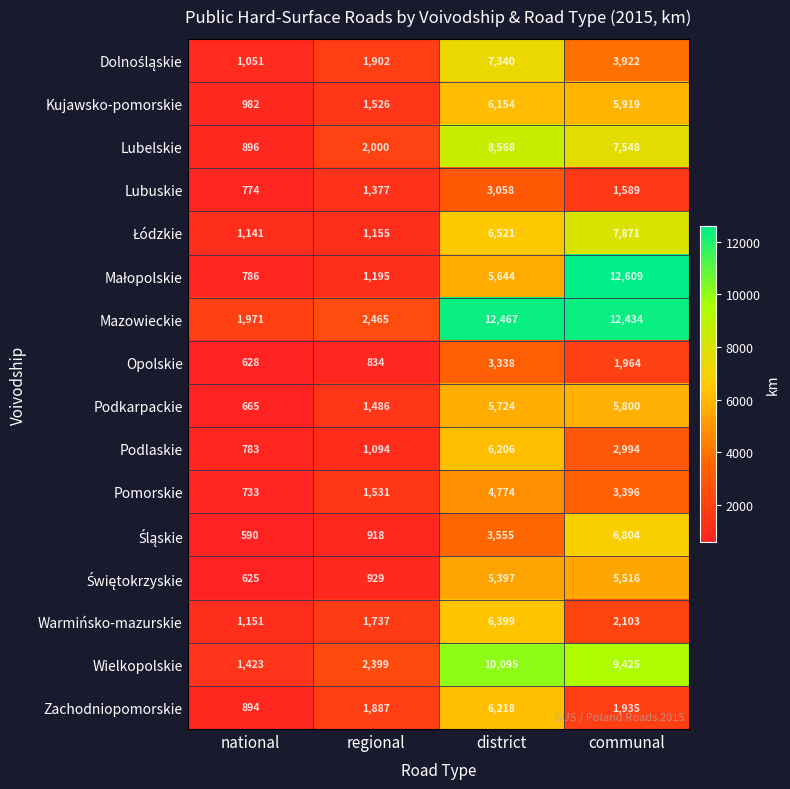

Rank the categories by Podkarpackie value from highest to lowest.

communal, district, regional, national